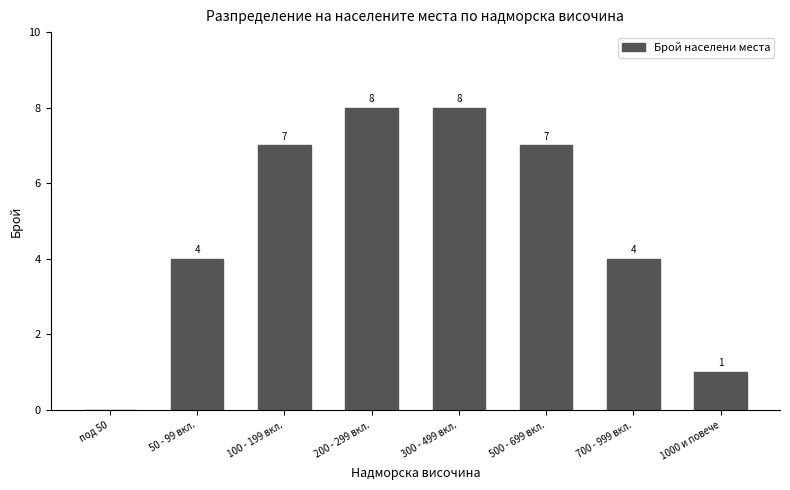

Reading left to right, what are all the values shown in this chart?

под 50=0	50 - 99 вкл.=4	100 - 199 вкл.=7	200 - 299 вкл.=8	300 - 499 вкл.=8	500 - 699 вкл.=7	700 - 999 вкл.=4	1000 и повече=1